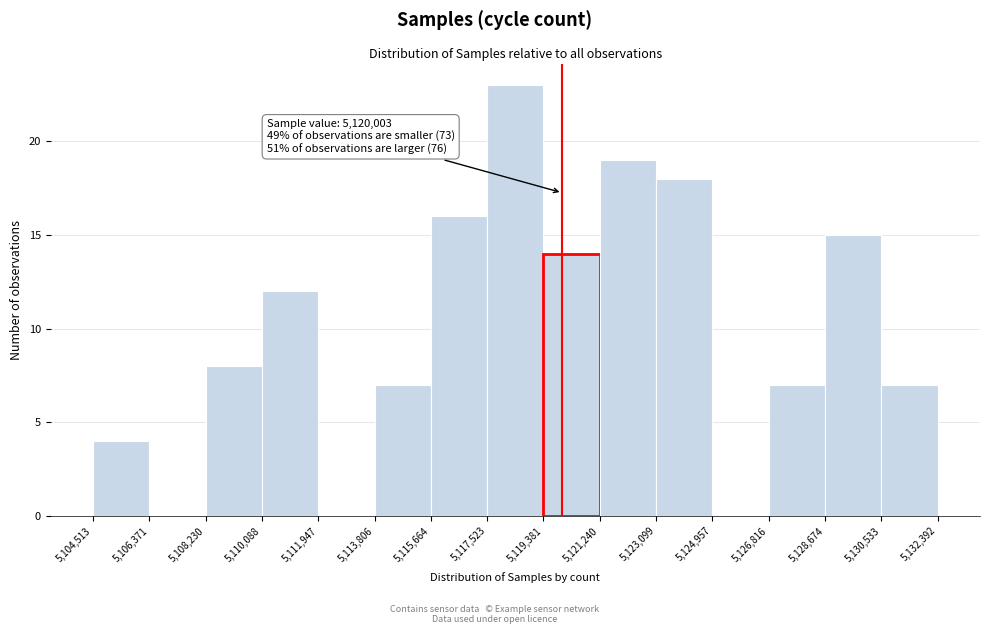

Over which range of the x-axis is the bar tallest?

5,117,523 to 5,119,381